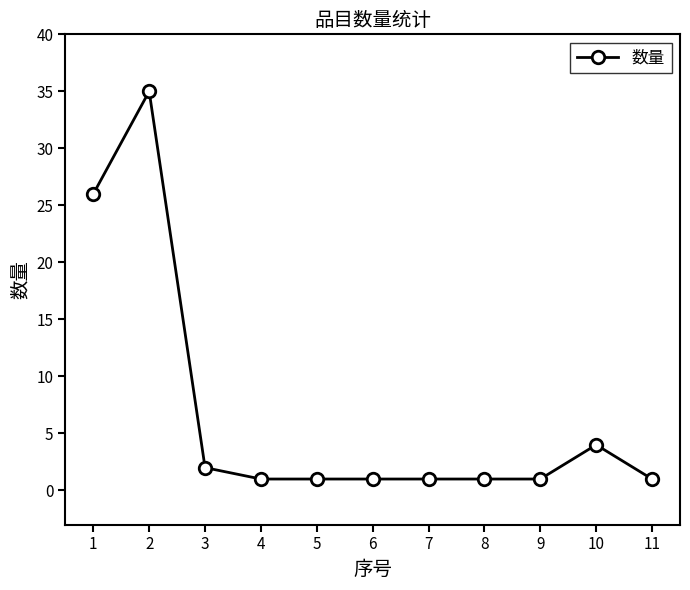

True or false: the data shows 1 at 6.

True